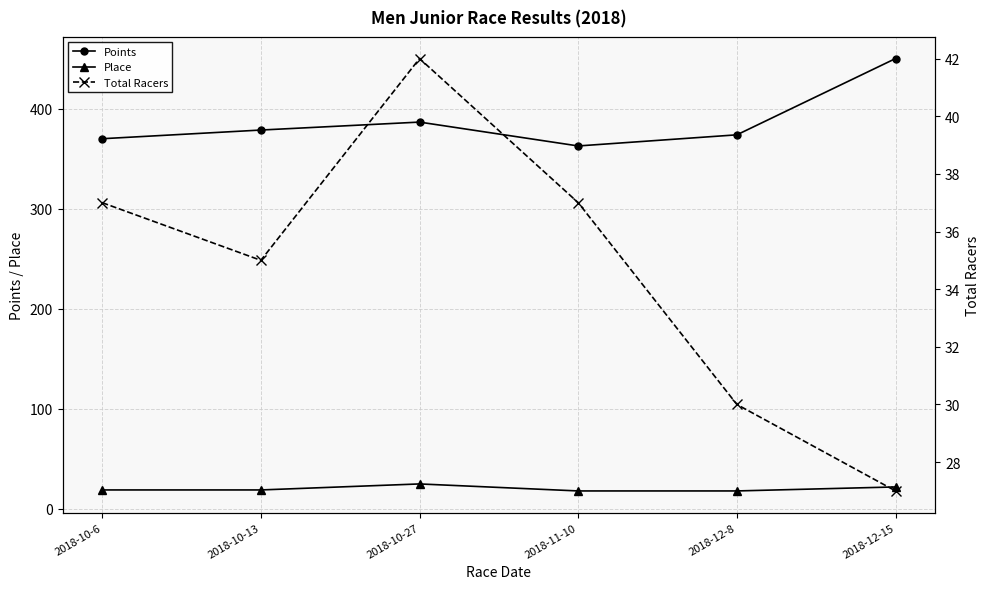

Between 2018-10-6 and 2018-10-27, which series saw the biggest shift?

Points